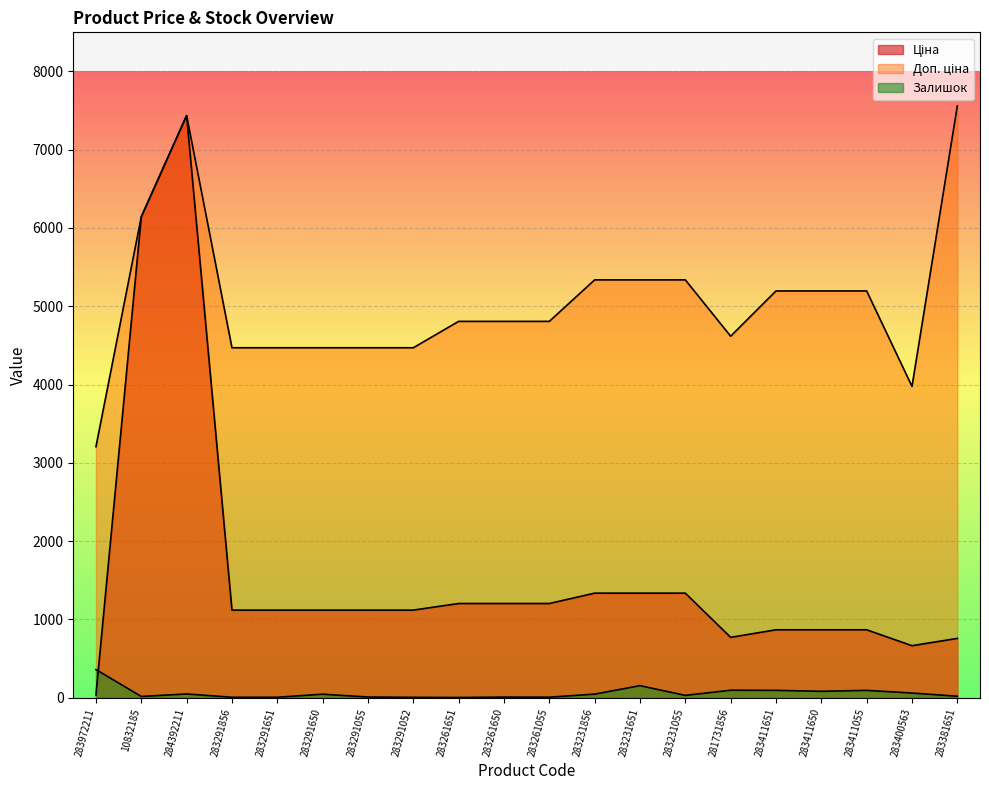

Reading right to left, extract all data points from this chart.

Ціна: 756.0	662.6	865.9	865.9	865.9	769.5	1334.2	1334.2	1334.2	1201.7	1201.7	1201.7	1117.4	1117.4	1117.4	1117.4	1117.4	7436.2	6143.2	32.0
Доп. ціна: 7559.7	3975.6	5195.4	5195.4	5195.4	4617.1	5336.9	5336.9	5336.9	4806.8	4806.8	4806.8	4469.5	4469.5	4469.5	4469.5	4469.5	7436.2	6143.2	3205.0
Залишок: 17.0	58.0	92.0	80.0	92.0	94.0	28.0	152.0	44.0	5.0	6.0	1.0	3.0	7.0	43.0	4.0	4.0	46.0	14.0	358.0